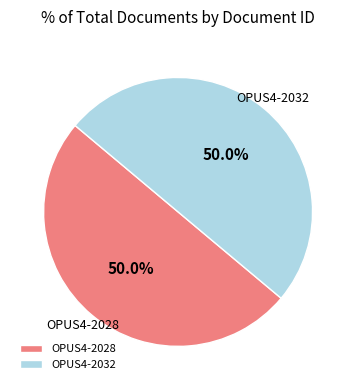

Approximately how many times larger is the value at OPUS4-2032 compared to OPUS4-2028?

1.0